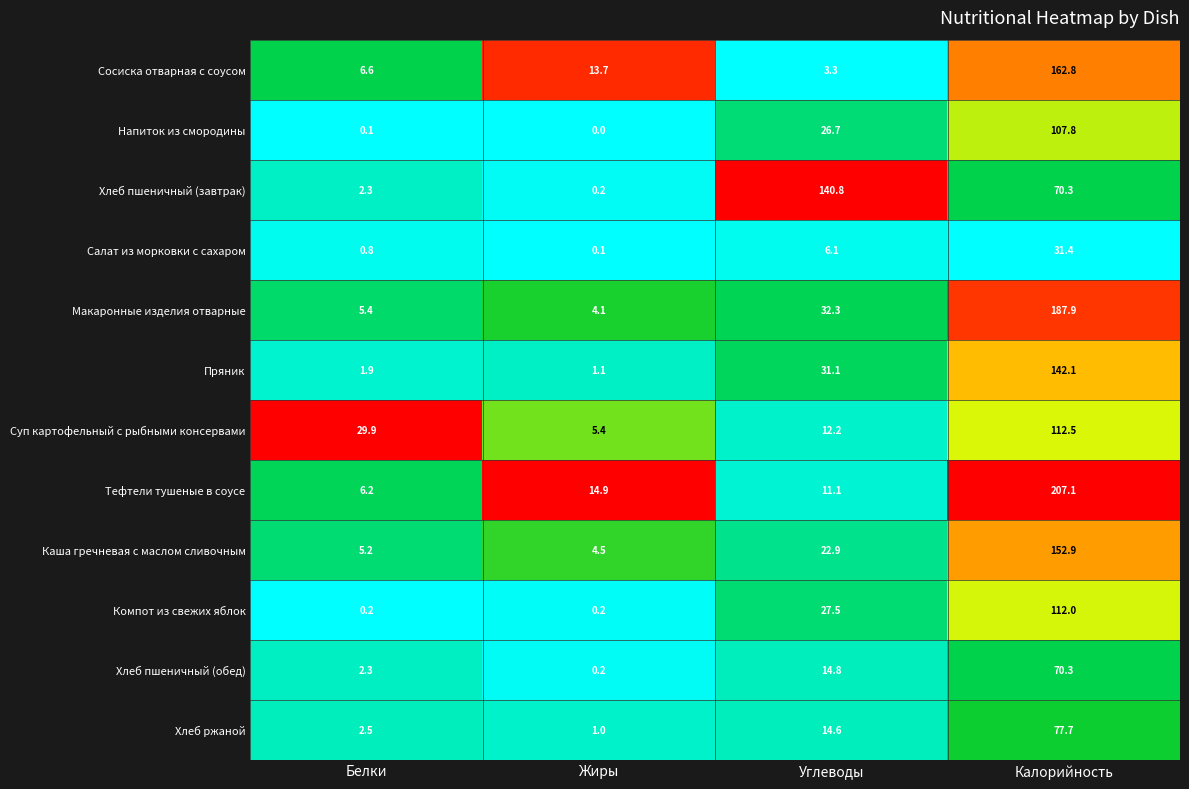

What is the greatest value displayed?

207.1